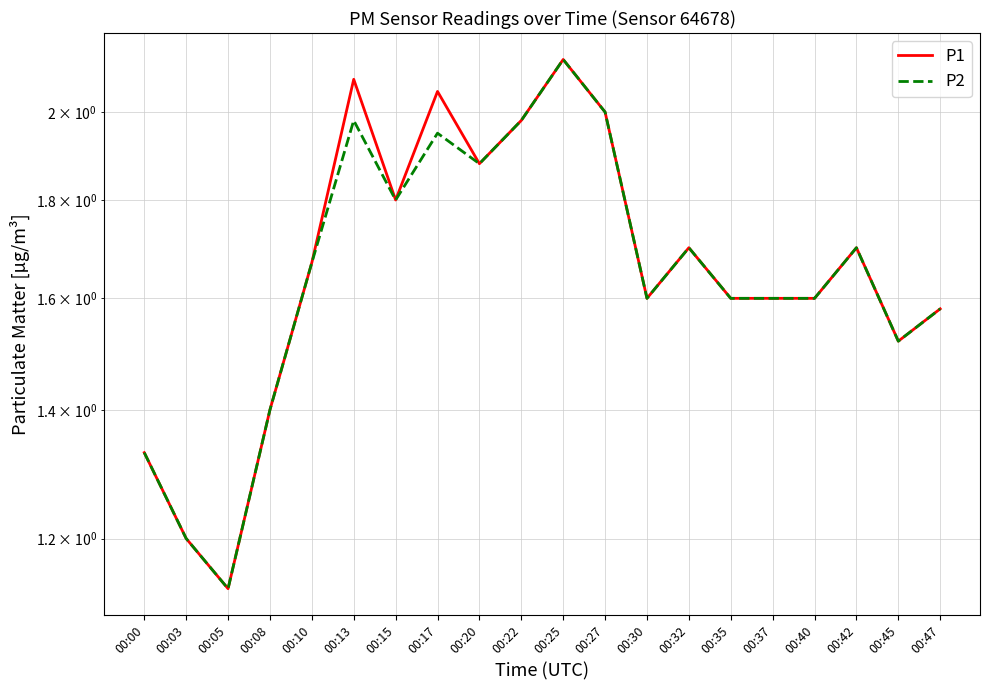

What is the difference between the maximum and minimum values in the P1 series?

1.0